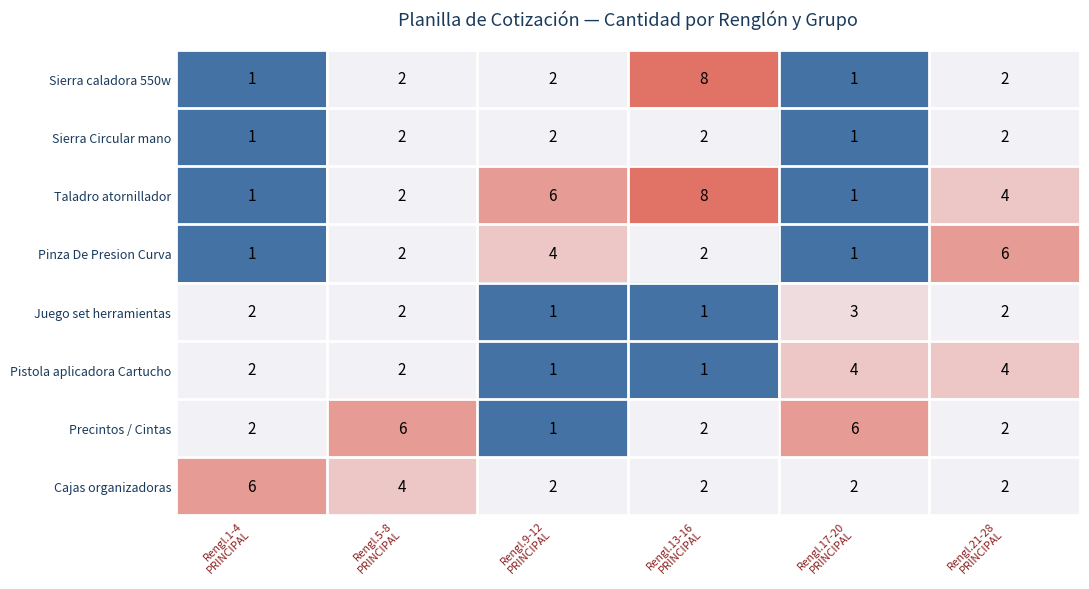

What is the average value of the Cajas organizadoras series?

3